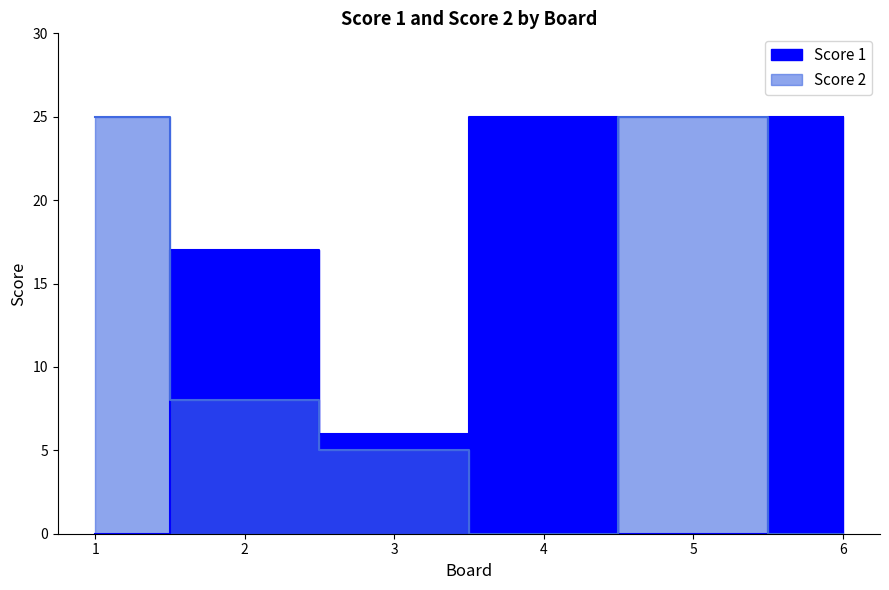

Between 5 and 6, which is larger?

6